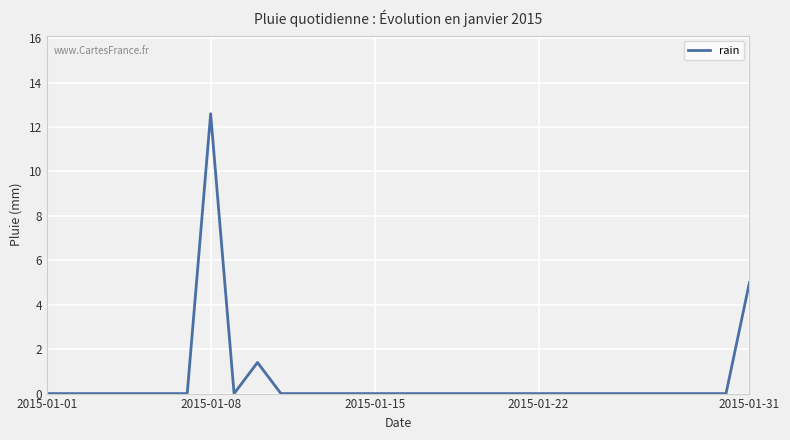

What is the difference between the maximum and minimum values?

12.6